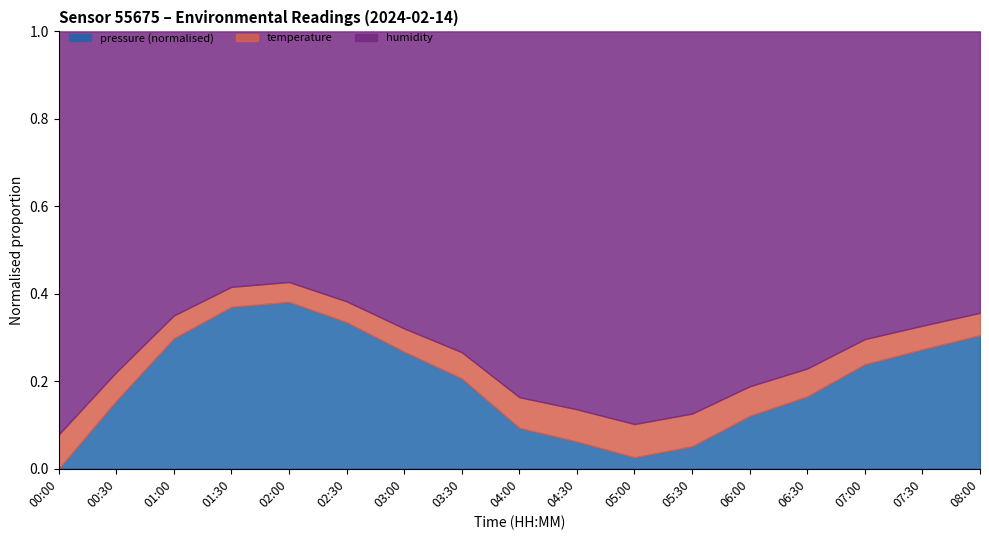

The temperature series shows 2.1 at 06:00. True or false?

False